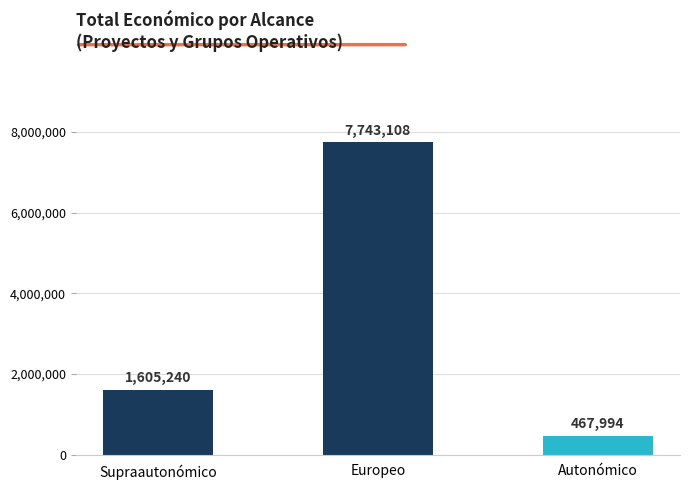

True or false: the data shows 467994 at Autonómico.

True